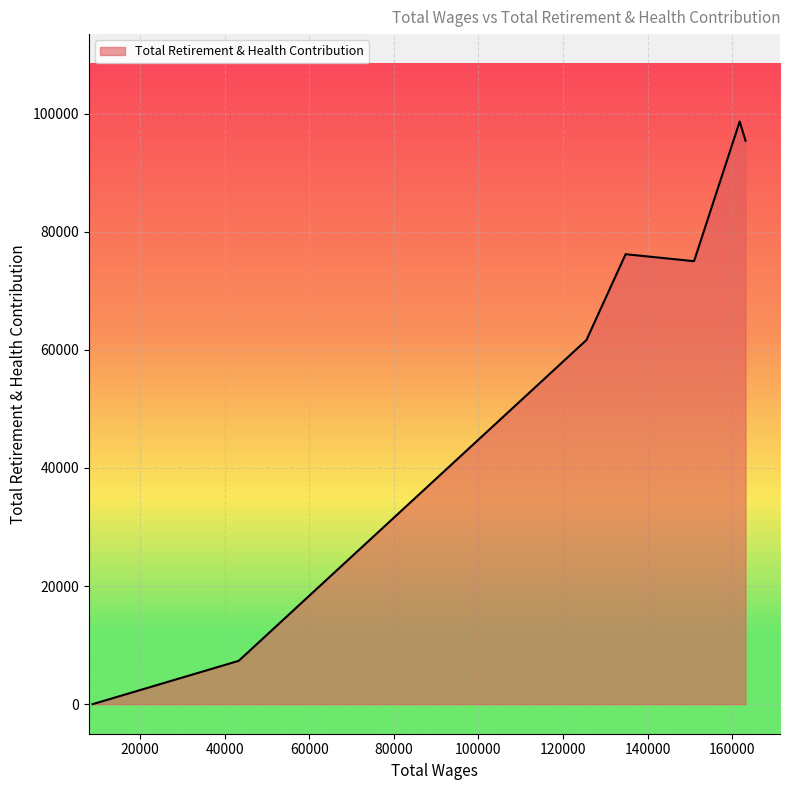

What is the sum of all values?

489418